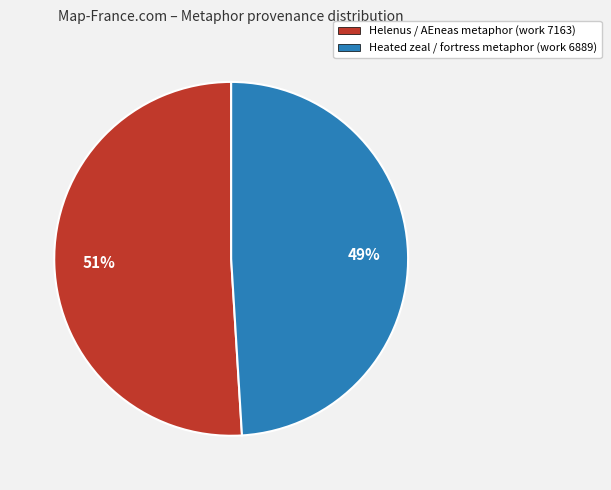

Is the sum of Heated zeal / fortress metaphor (work 6889) and Helenus / AEneas metaphor (work 7163) greater than half?

Yes